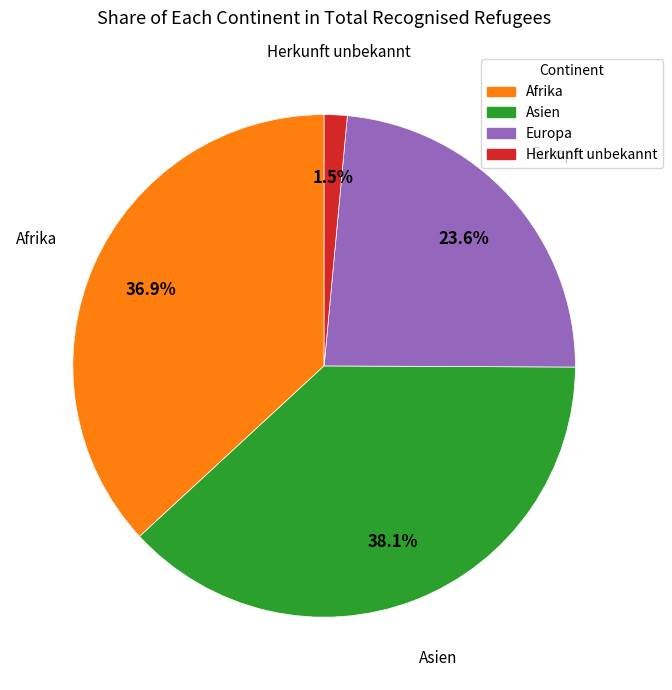

How many slices are in this pie chart?

4